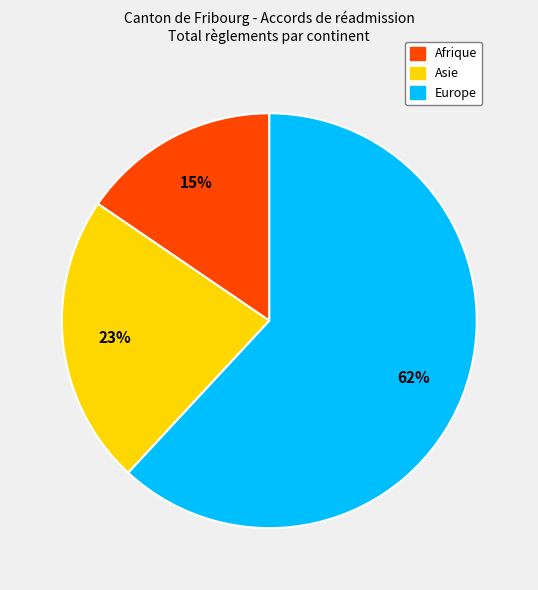

To the nearest percent, what is the average slice percentage?

33%